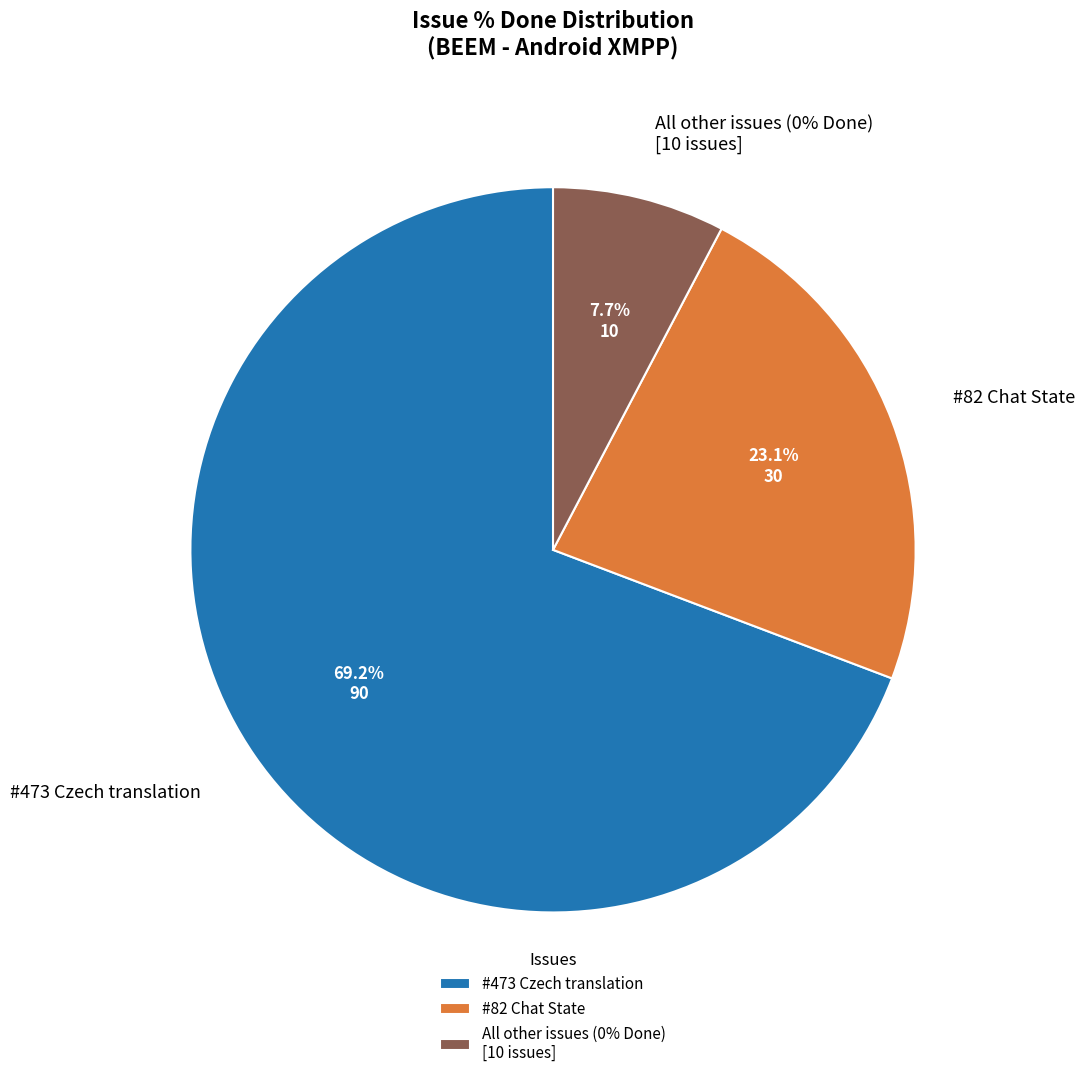

How many segments does this pie chart have?

3